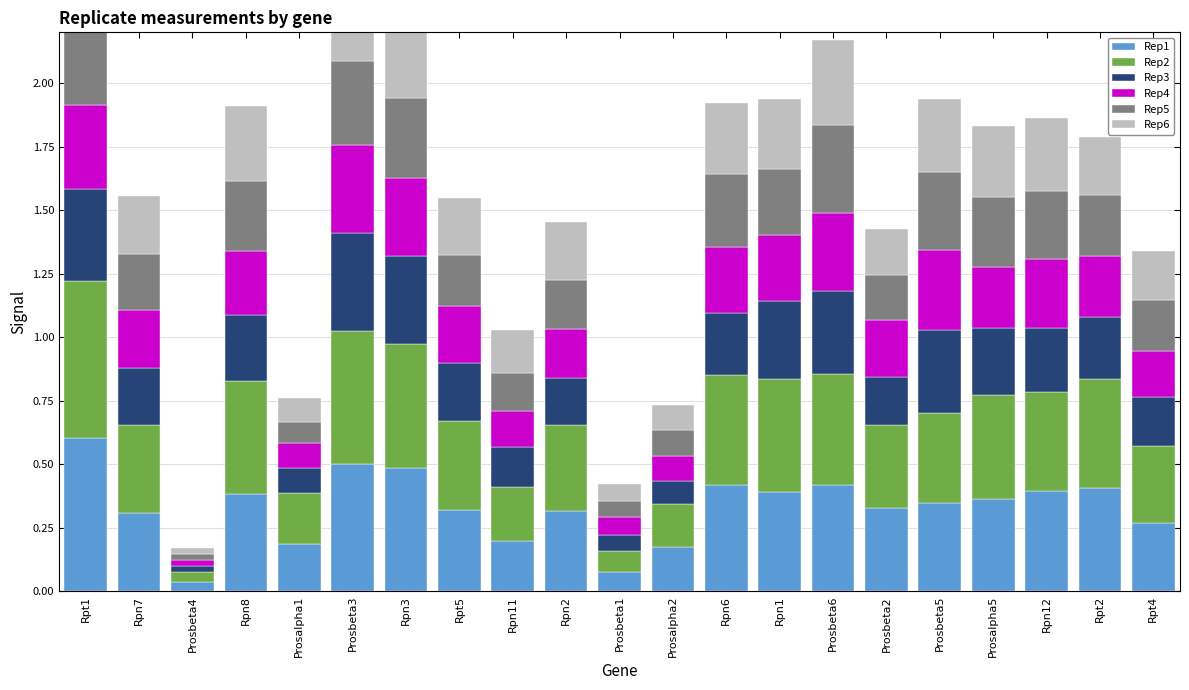

What position from the left is Rpn7?

2